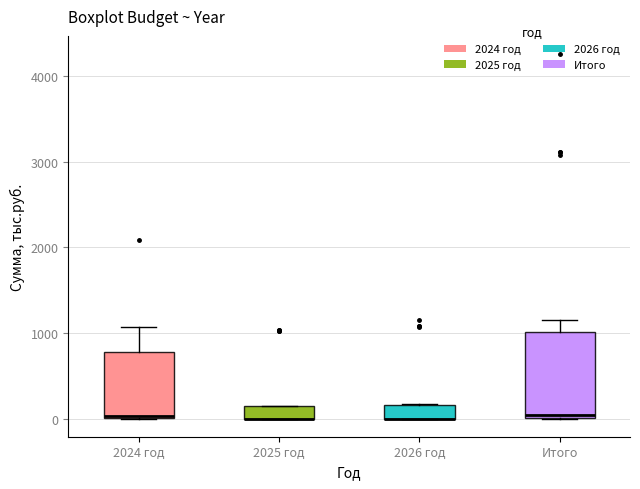

Comparing the boxes themselves (not the whiskers), which one is the tallest?

Итого